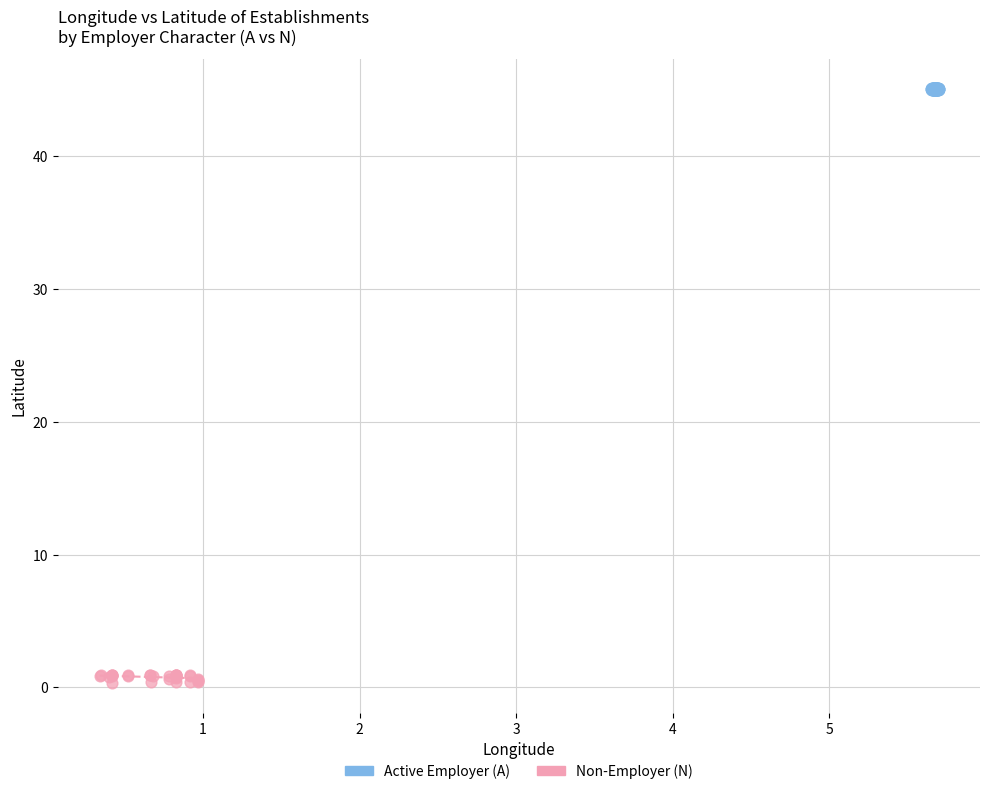

Which series contains the highest Y value?

Active Employer (A)